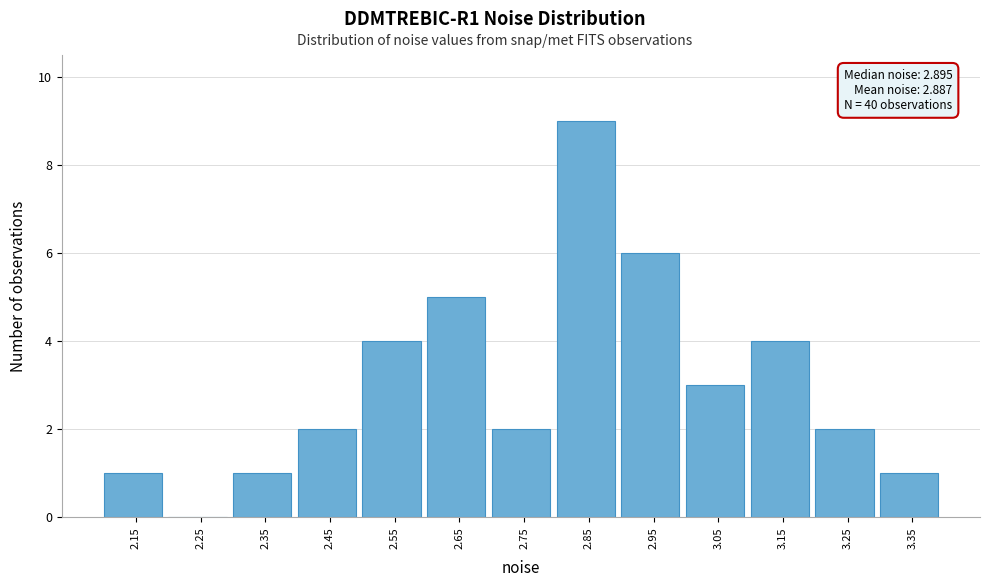

Reading right to left, what are all the values shown in this chart?

3.35=1	3.25=2	3.15=4	3.05=3	2.95=6	2.85=9	2.75=2	2.65=5	2.55=4	2.45=2	2.35=1	2.25=0	2.15=1